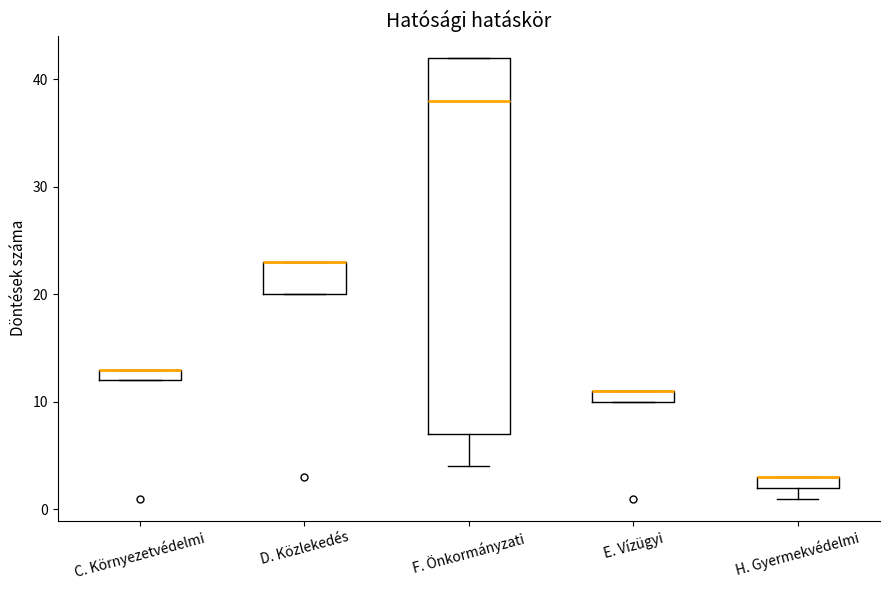

Where is the lower edge of the box for D. Közlekedés on the y-axis? The values are not printed on the chart, so give them approximately, as read against the axis.

20